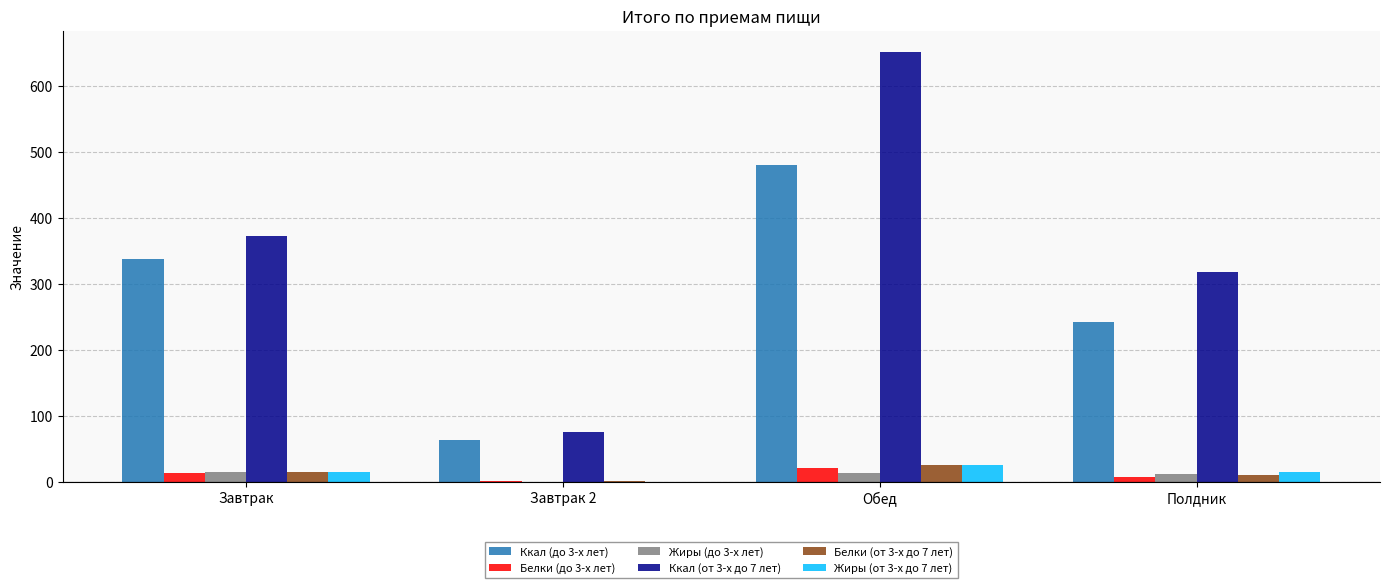

What is the maximum value shown in the chart?

651.3